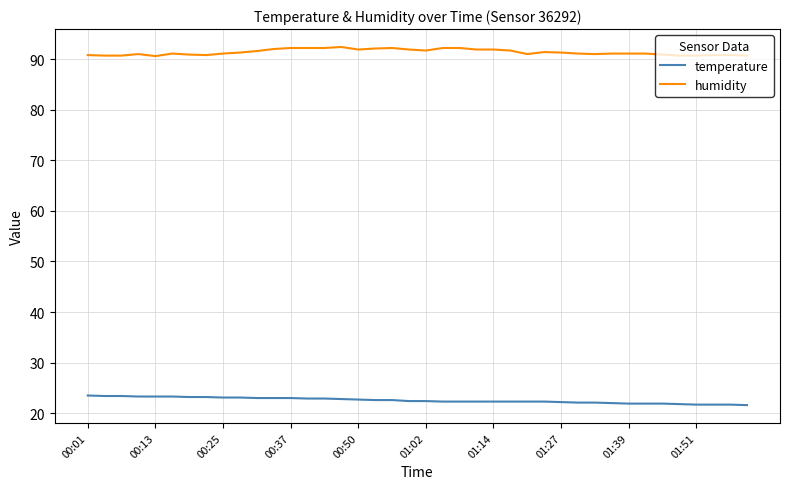

Which series has the largest total across all categories?

humidity